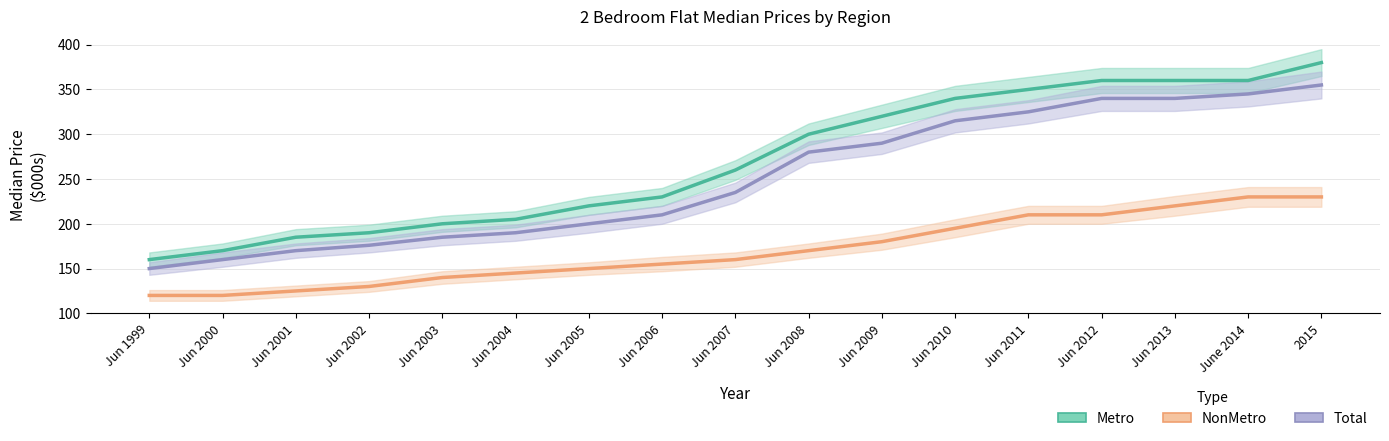

True or false: NonMetro and Total intersect in this chart.

False